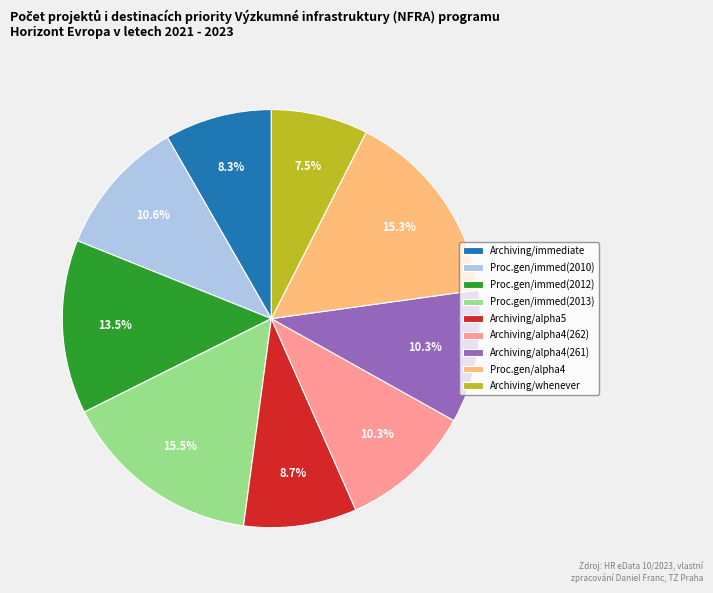

What is the ratio of the value at Proc.gen/immed(2013) to the value at Archiving/alpha4(261)?

1.5